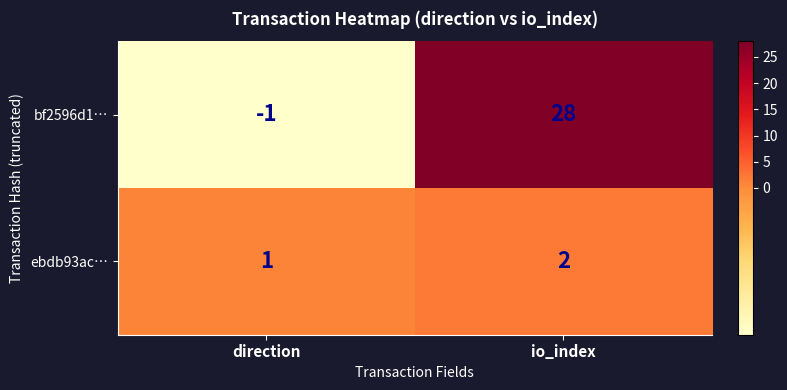

The value of ebdb93ac… at io_index is 1. True or false?

False